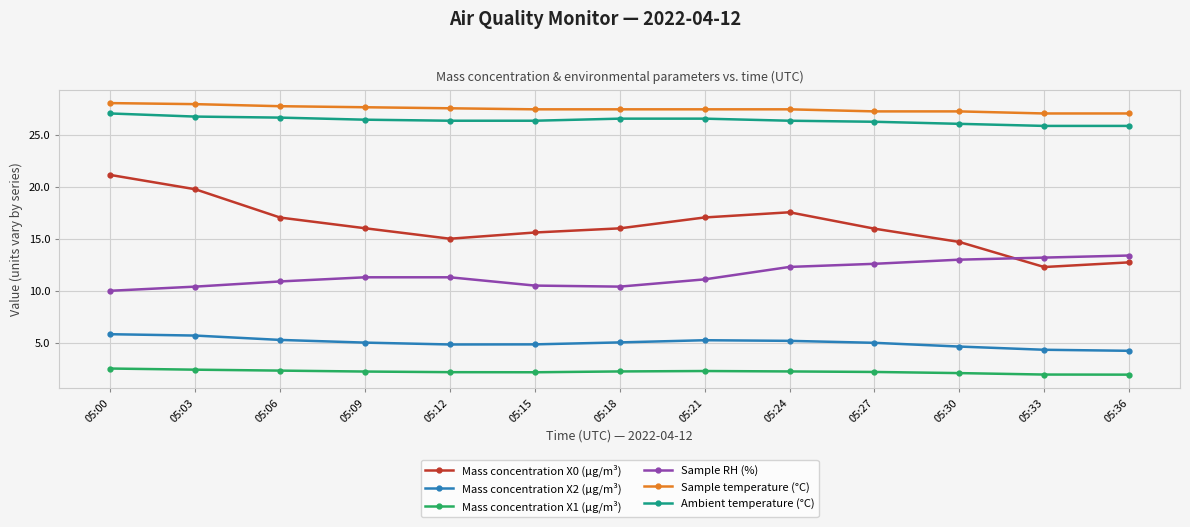

What is the difference between the maximum and minimum values in the Mass concentration X0 (μg/m³) series?

8.9